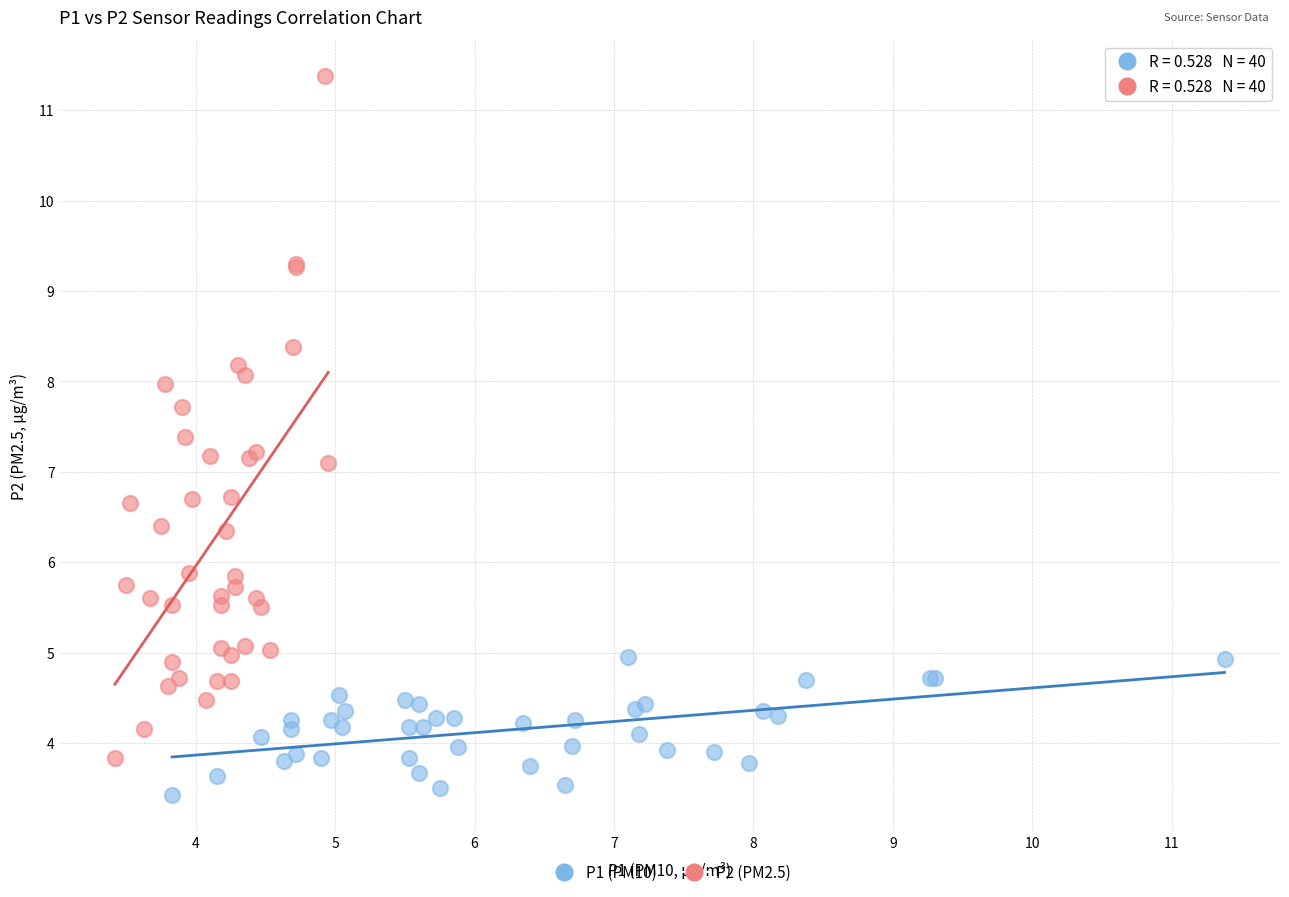

What are all the series names shown in the legend?

P1 (PM10), P2 (PM2.5)